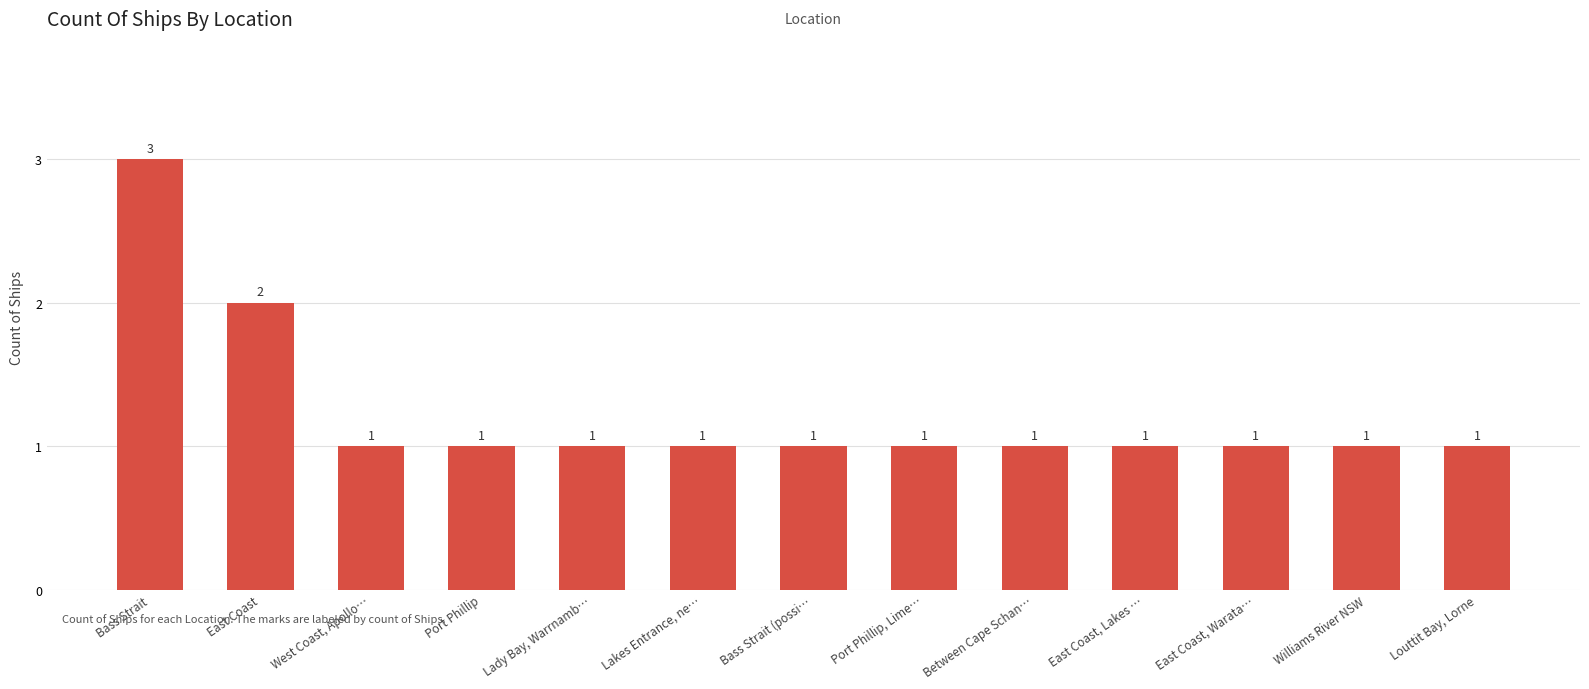

Reading left to right, transcribe all the data shown in this chart.

Bass Strait=3	East Coast=2	West Coast, Apollo…=1	Port Phillip=1	Lady Bay, Warrnamb…=1	Lakes Entrance, ne…=1	Bass Strait (possi…=1	Port Phillip, Lime…=1	Between Cape Schan…=1	East Coast, Lakes …=1	East Coast, Warata…=1	Williams River NSW=1	Louttit Bay, Lorne=1